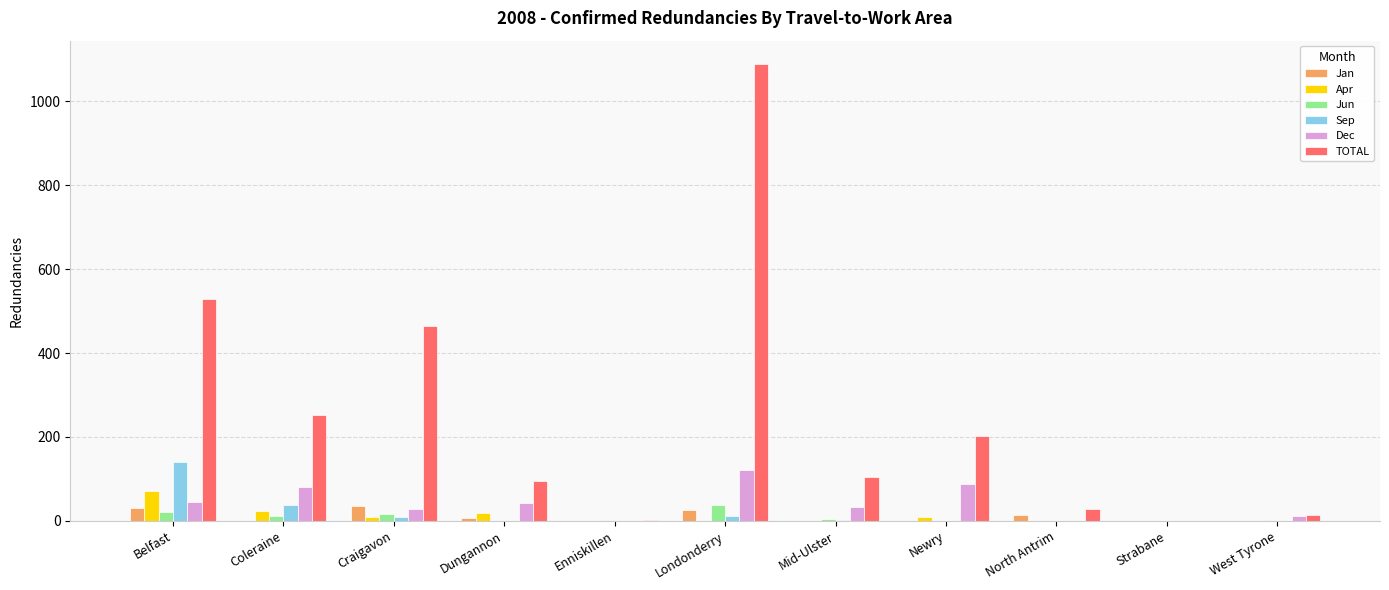

Is it true that Jan equals 31 at Belfast?

True